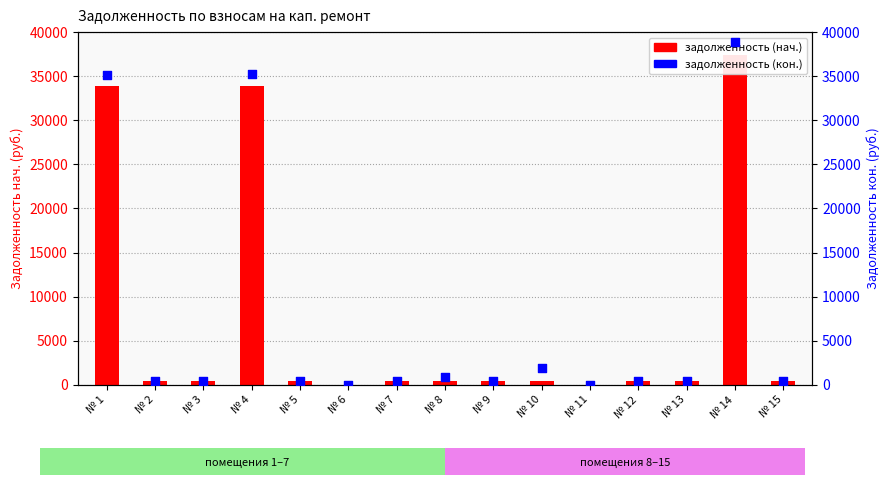

What are all the series names shown in the legend?

задолженность (нач.), задолженность (кон.)